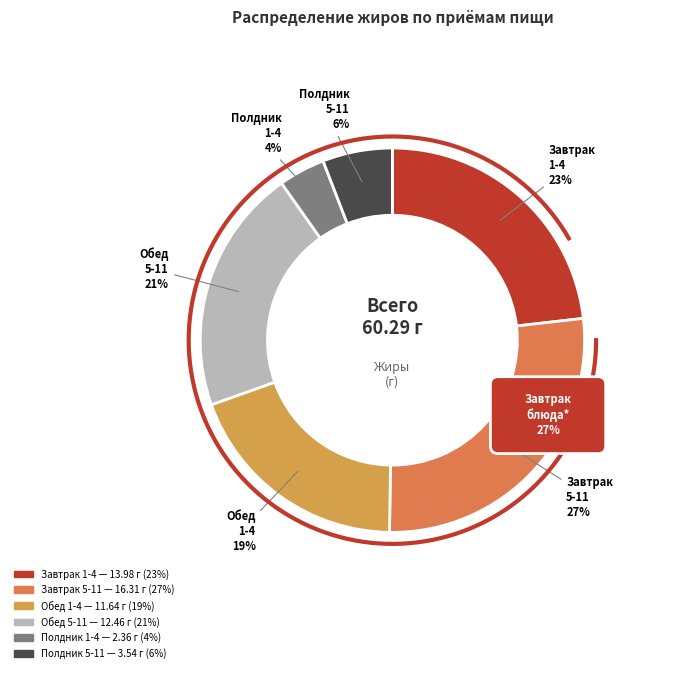

To the nearest percent, what is the difference between the Завтрак 1-4 and Полдник 5-11 slice percentages?

17%